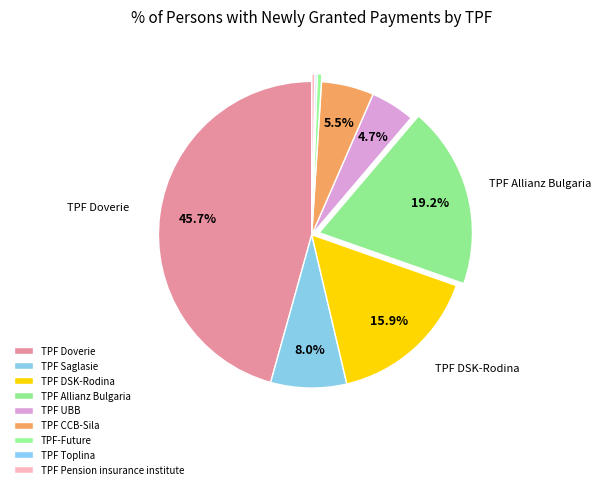

How many segments does this pie chart have?

9